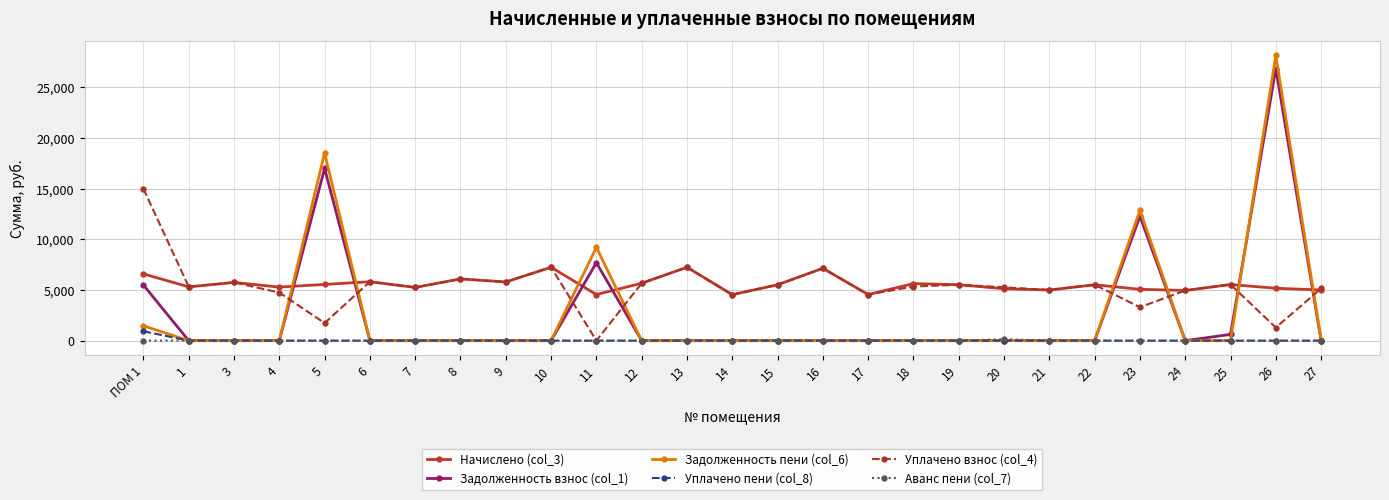

What is the difference between the Уплачено взнос (col_4) values at 15 and 12?

149.8